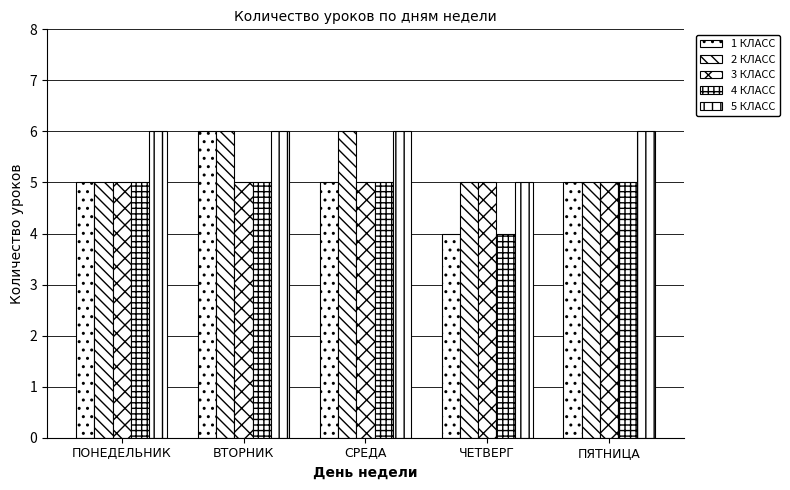

What is the difference between the 5 КЛАСС values at ПОНЕДЕЛЬНИК and ЧЕТВЕРГ?

1